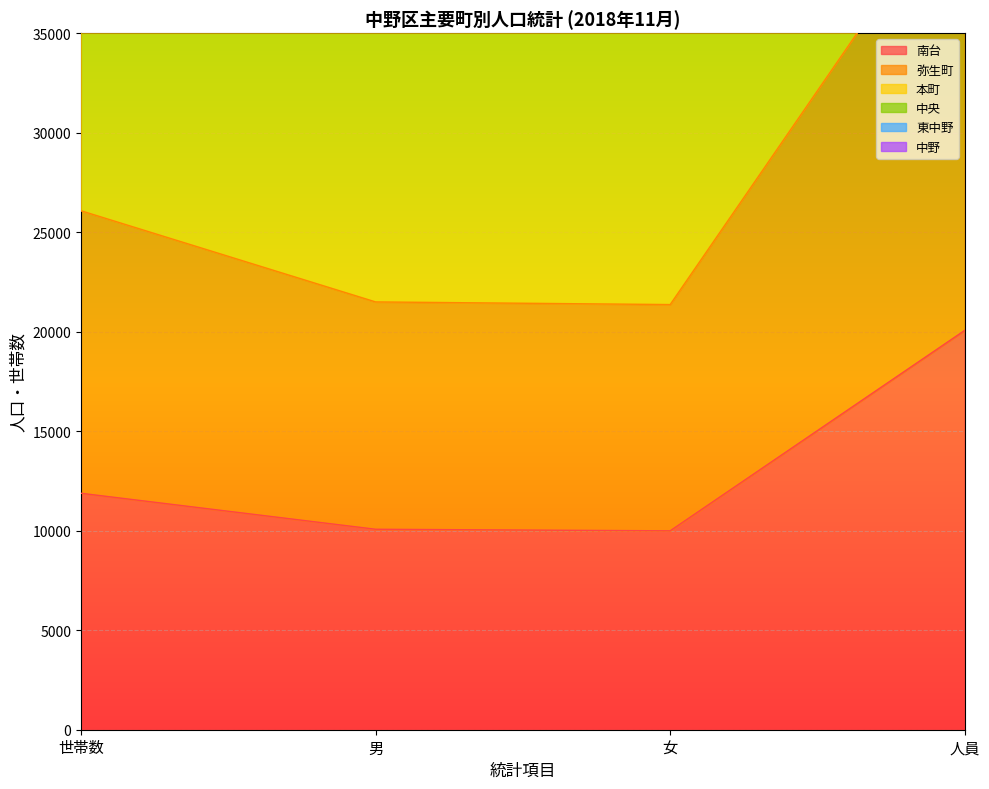

Which series has the largest range (max minus min)?

中央